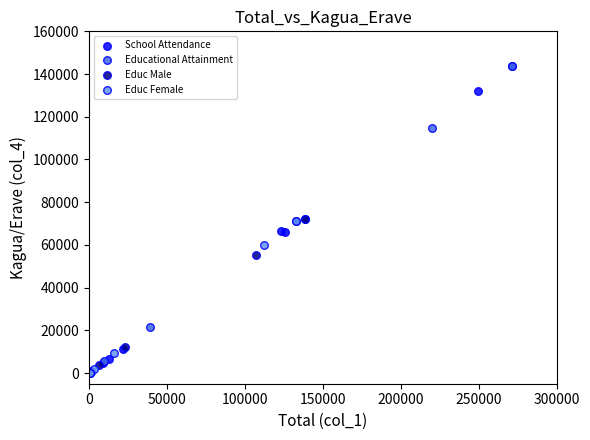

Which series has the largest Y range (max minus min)?

Educational Attainment